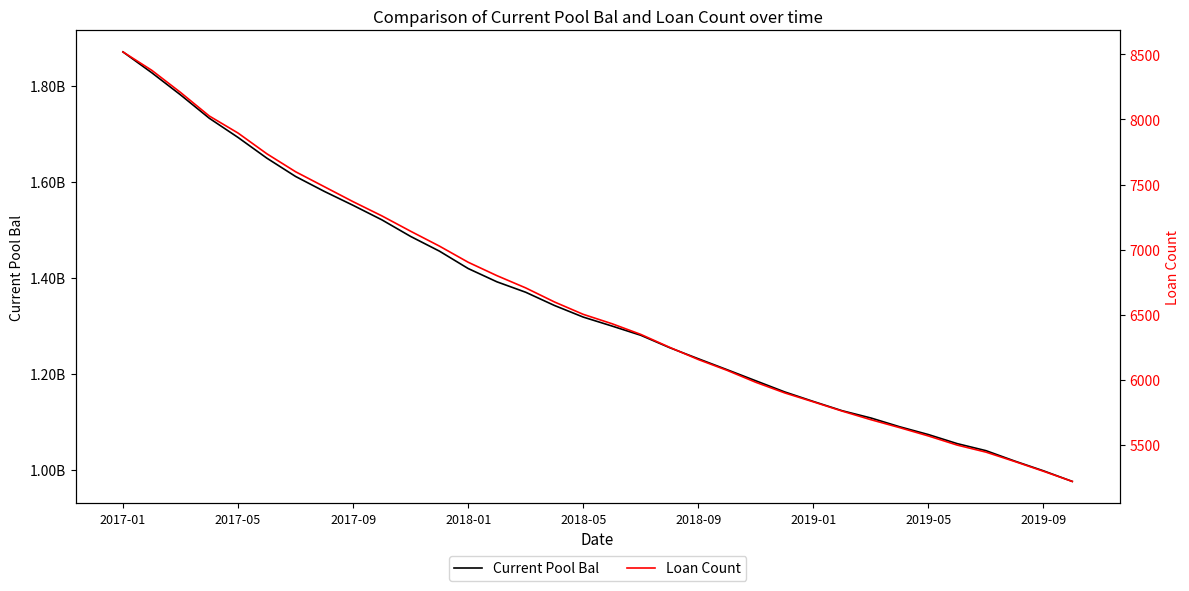

What is the average value of the Loan Count series?

6606.1